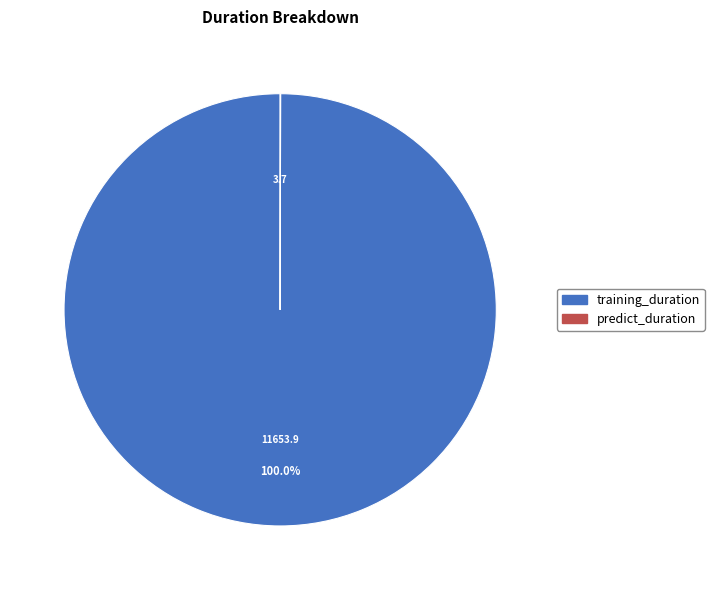

Which category has the biggest portion of the pie?

training_duration